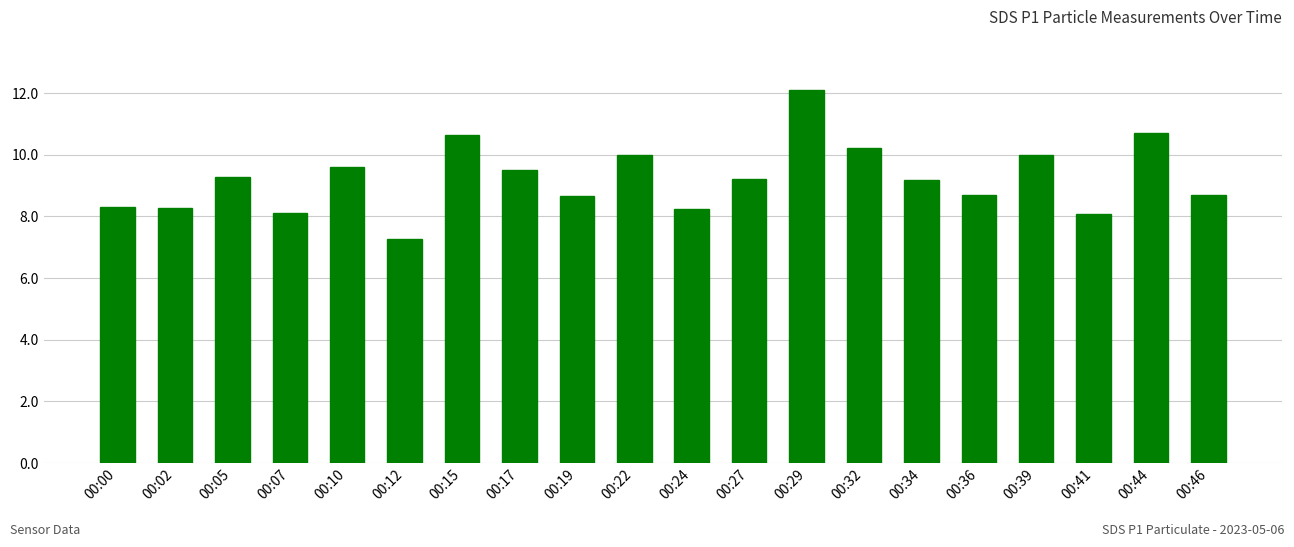

The chart shows a value of 9.2 at 00:27. True or false?

True